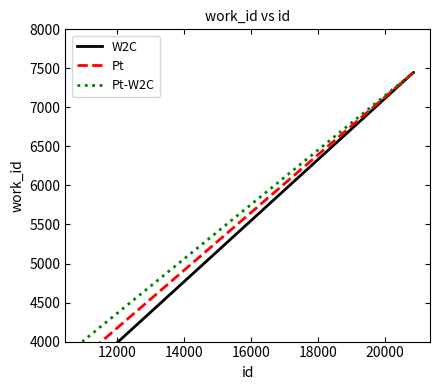

How many lines are shown in the chart?

3